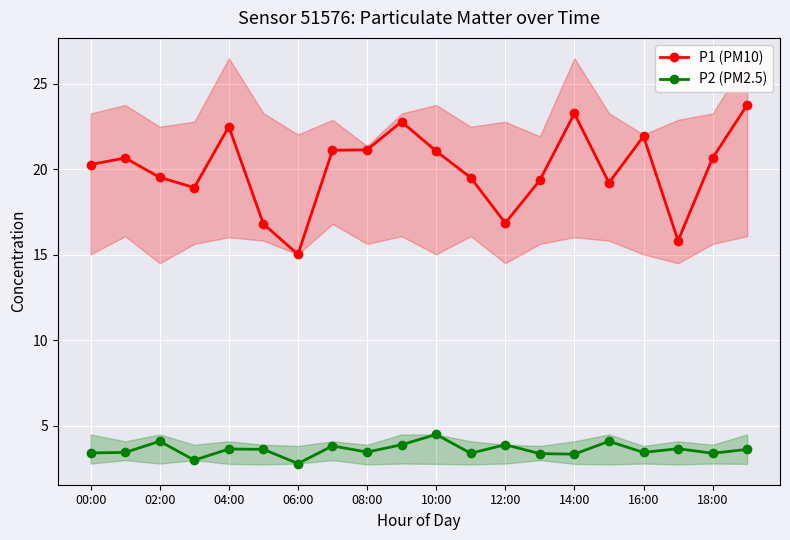

What is the sum of all P1 (PM10) values?

400.0